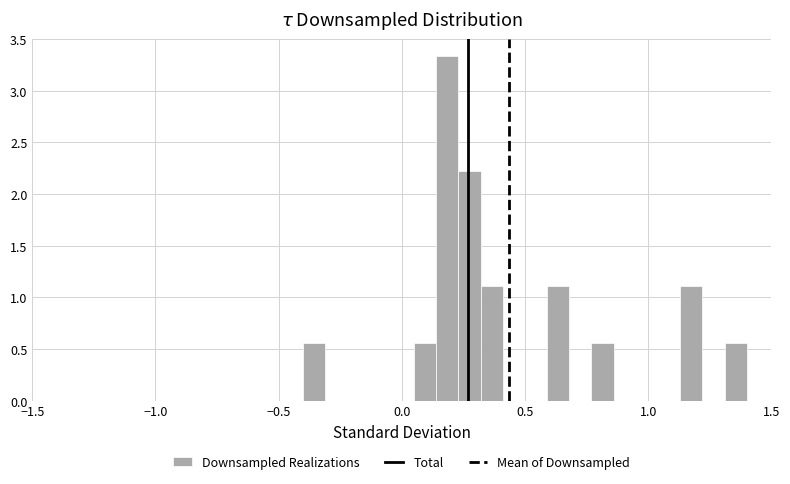

Around what value on the x-axis is the tallest bar? Give the approximate position of its centre, as read against the axis.

0.20